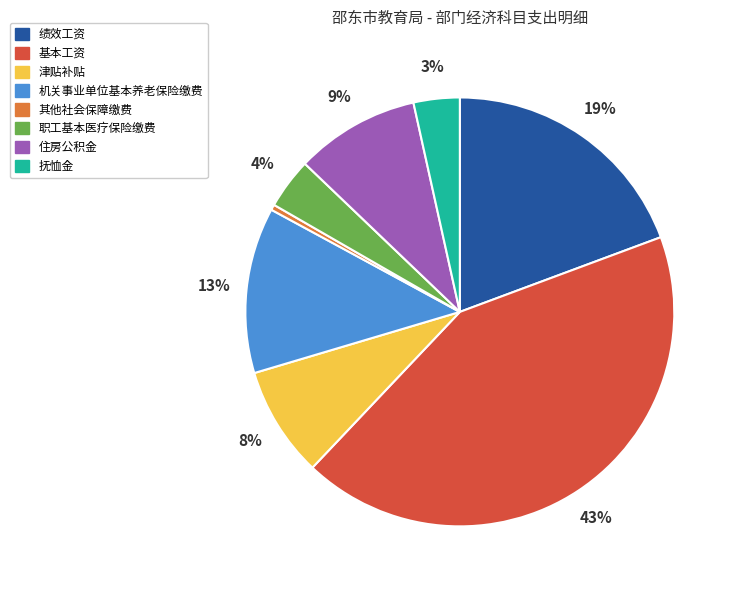

The 职工基本医疗保险缴费 slice represents 14% of the pie. True or false?

False